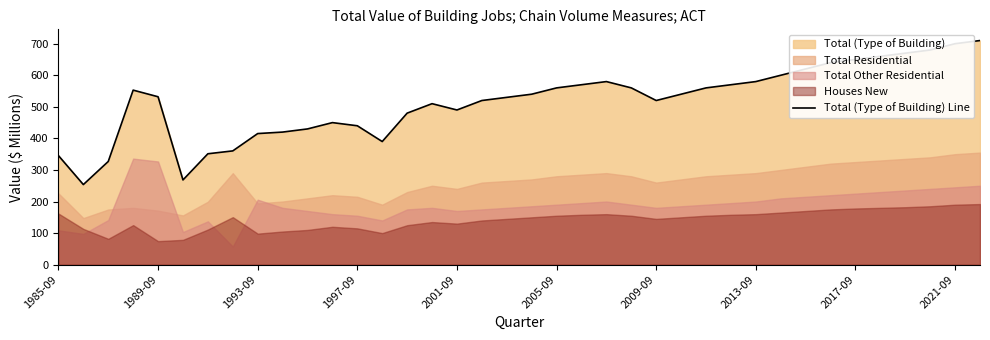

What is the greatest value displayed?

710.0